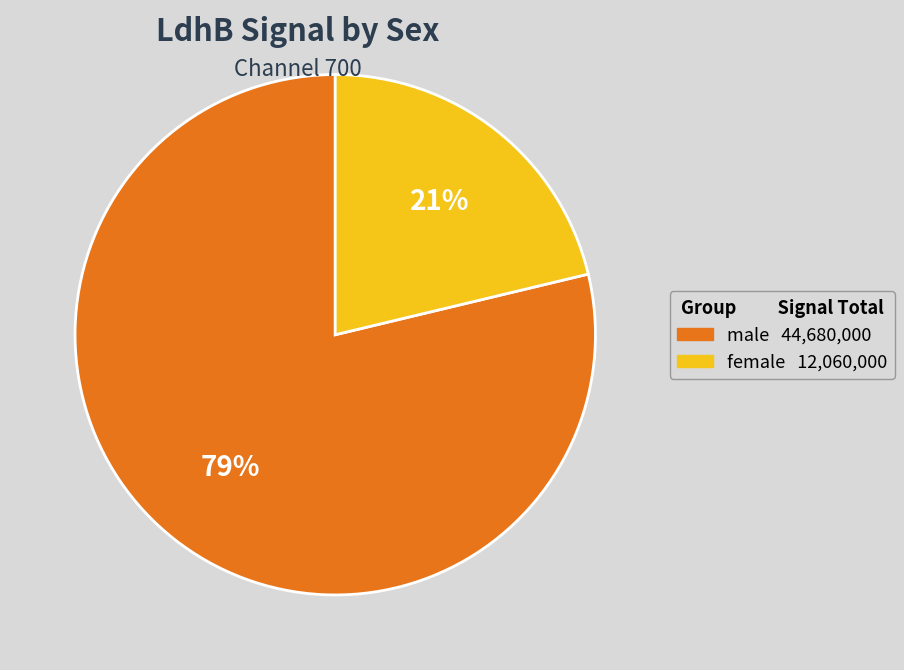

Count the number of slices in the pie.

2